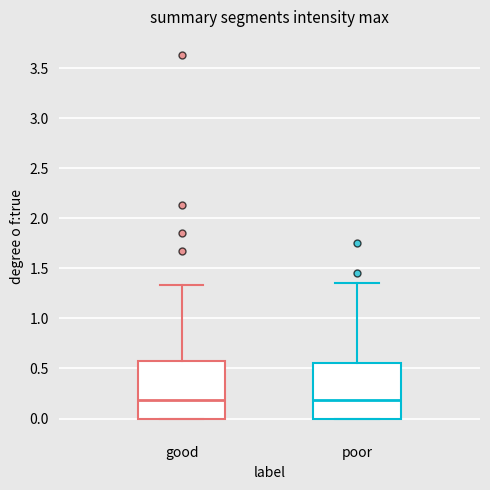

Reading left to right, read every box against the y-axis: the position of its median line, the range the box covers, and the ends of its whiskers. The values are not printed on the chart, so give them approximately, as read against the axis.

good: median 0.20, box 0.00 to 0.60, whiskers 0.00 to 1.35
poor: median 0.20, box 0.00 to 0.55, whiskers 0.00 to 1.35